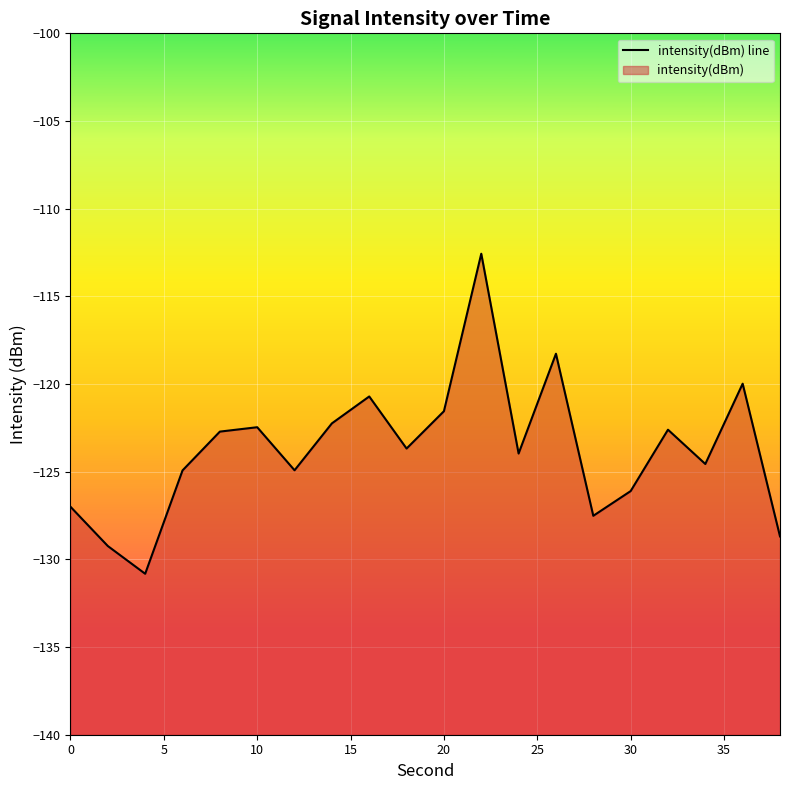

The chart shows a value of -200.3 at 5. True or false?

False